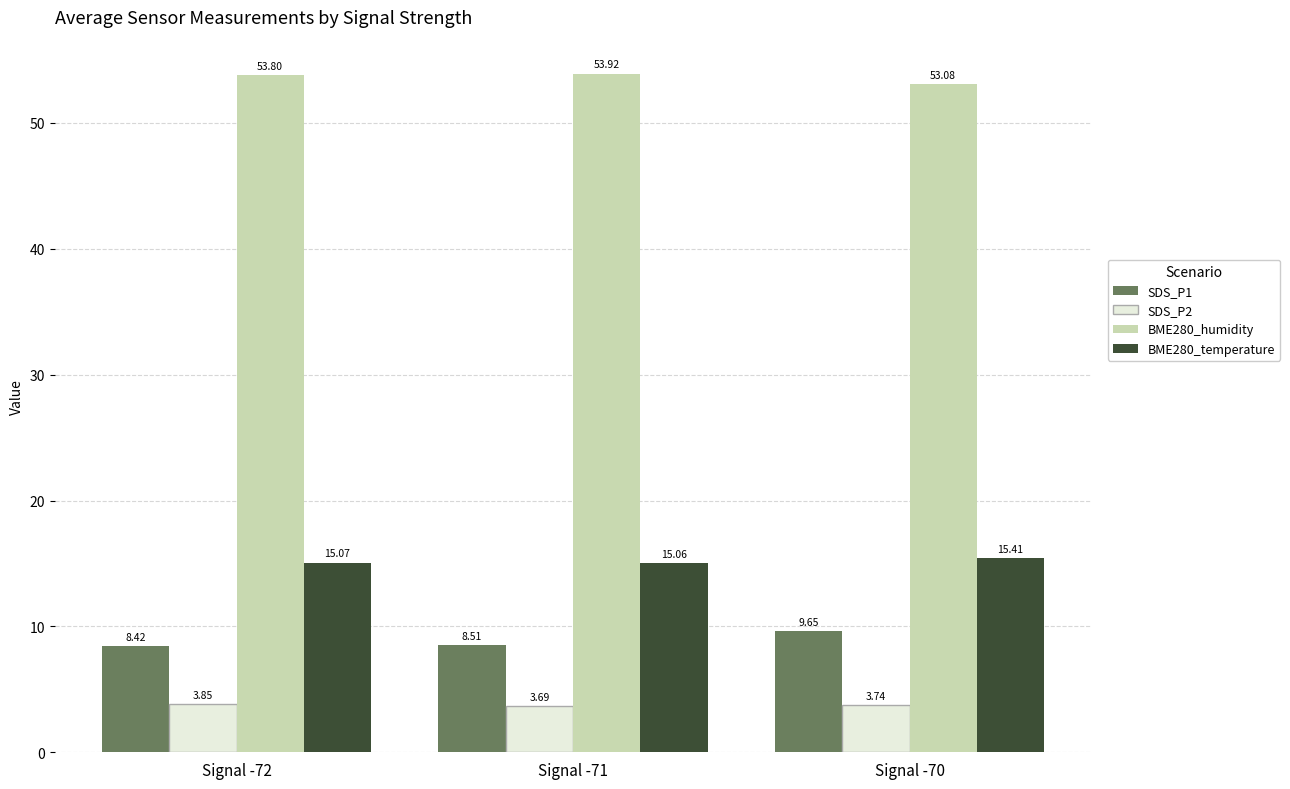

What is the sum of all SDS_P1 values?

26.6